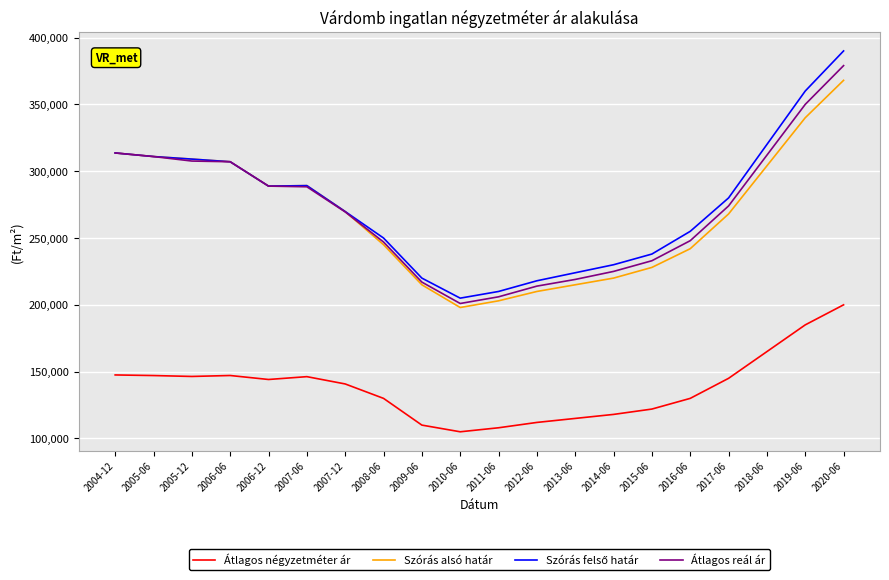

What is the smallest value displayed?

105000